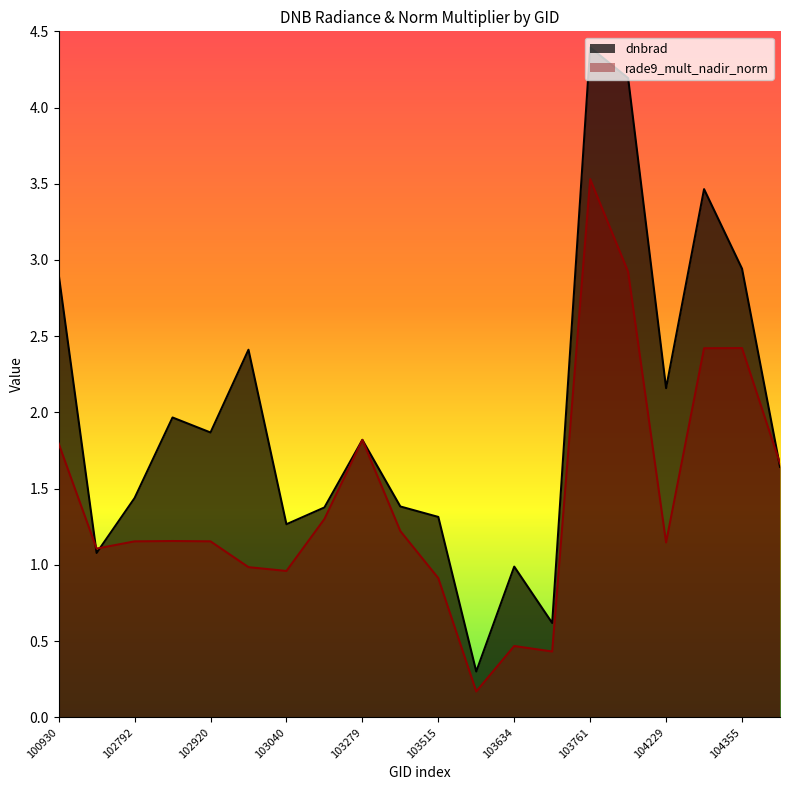

Where is the first local minimum for dnbrad?

102671